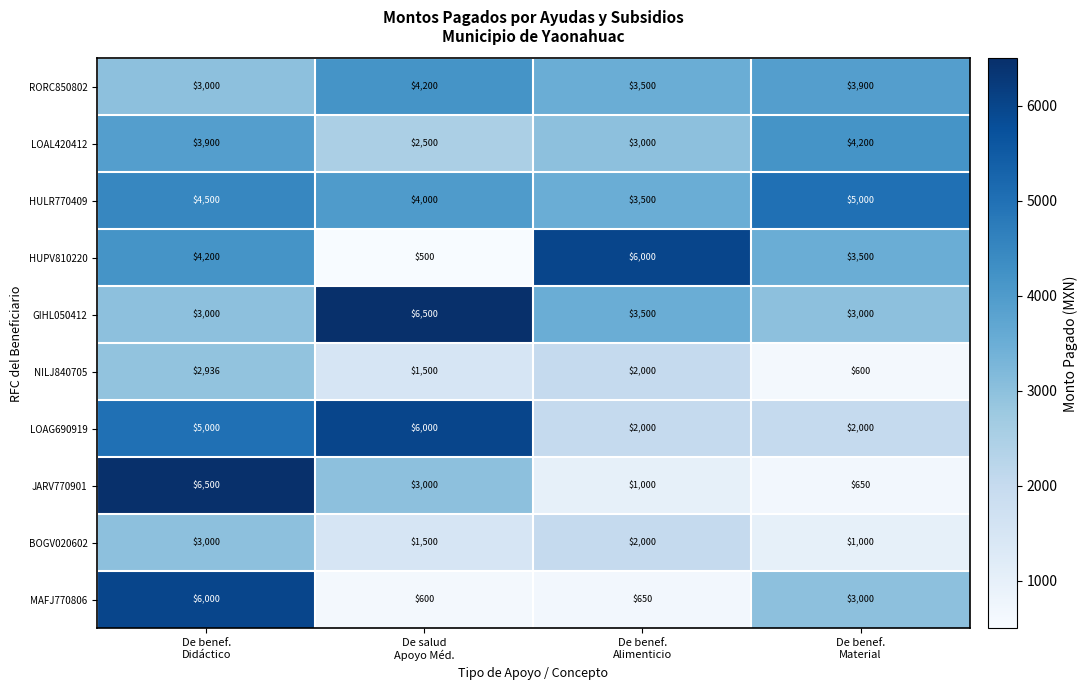

Which series has the largest total across all categories?

HULR770409